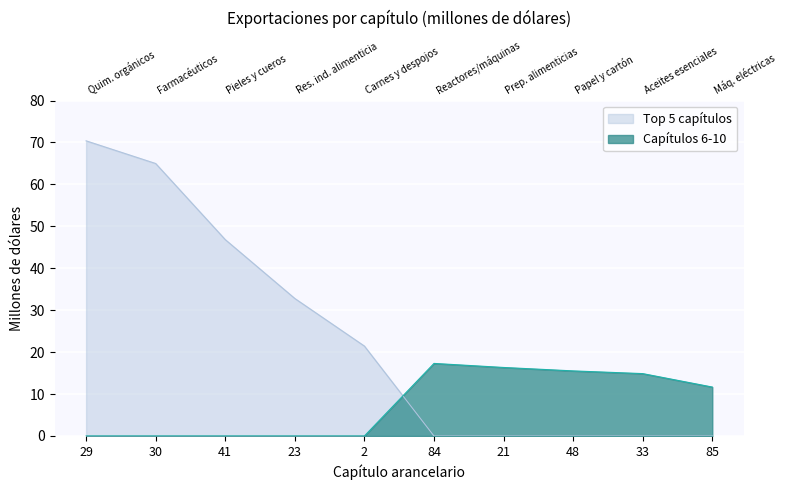

Is the value of Capítulos 6-10 at 29 greater than the value of Top 5 capítulos at 23?

No